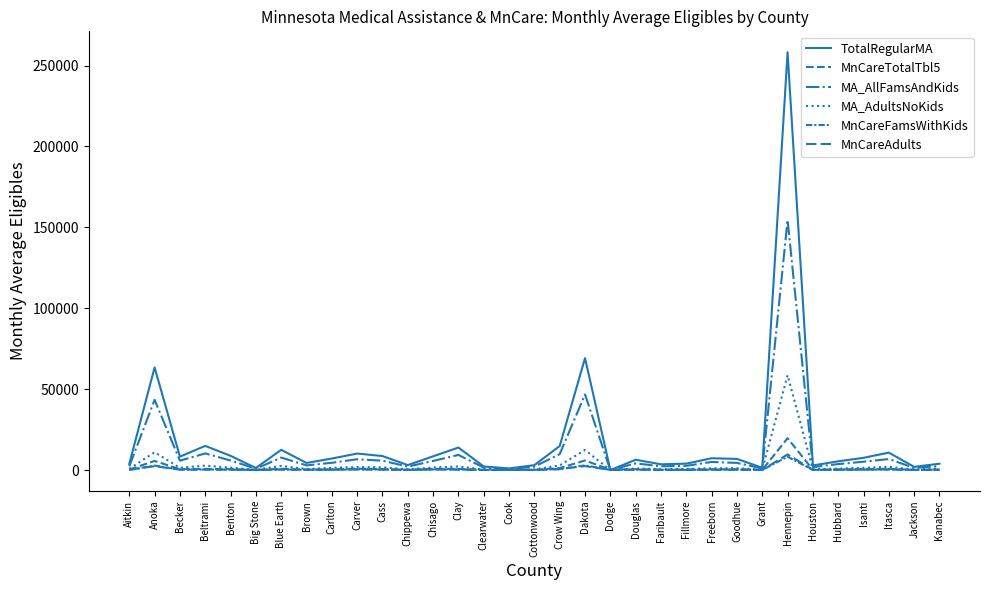

Which series has the largest total across all categories?

TotalRegularMA